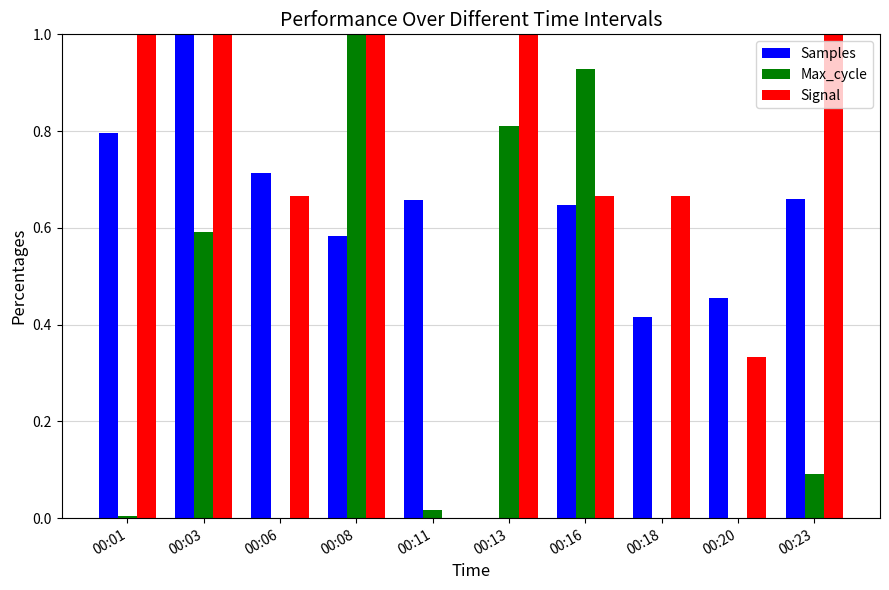

Which series changed the most between 00:11 and 00:23?

Signal